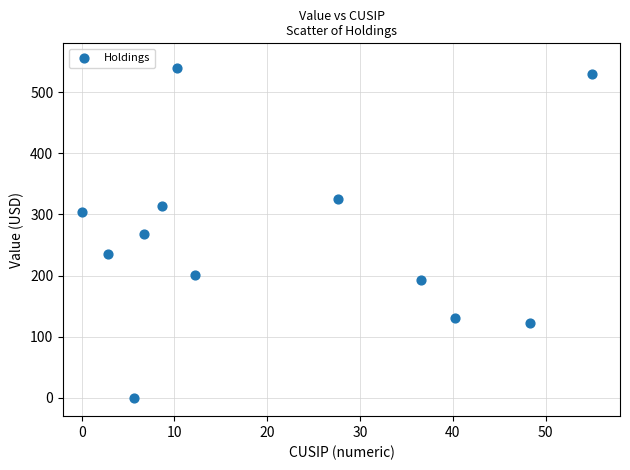

What is the average Y value?

263.5